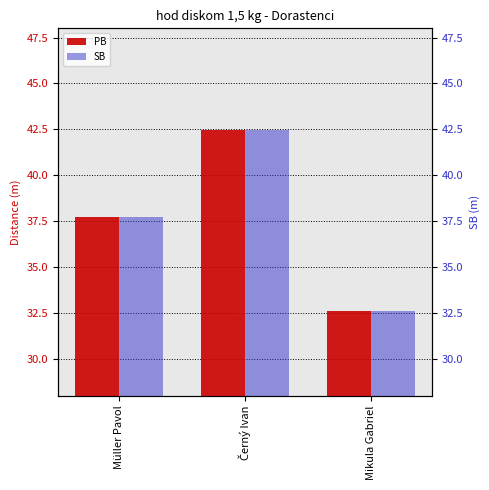

How many bars are there in each group?

2